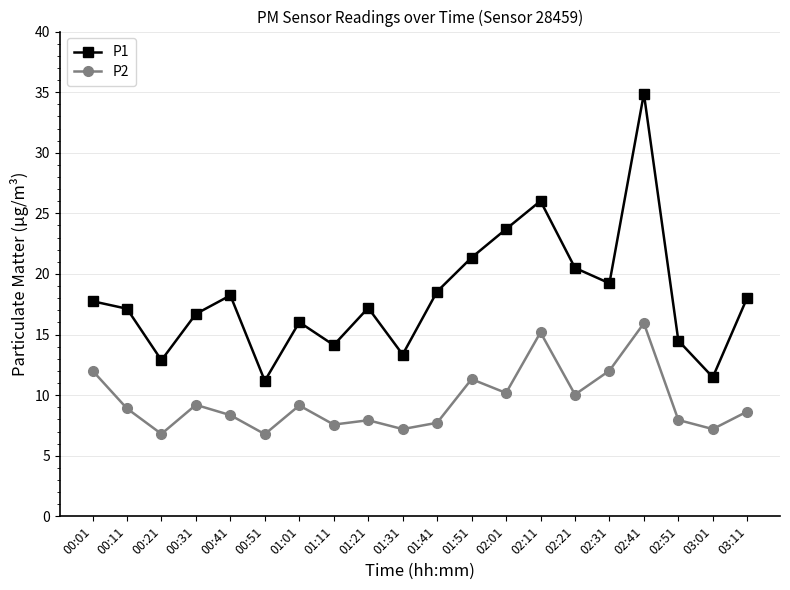

True or false: P2 has a value of 8.0 at 02:51.

True